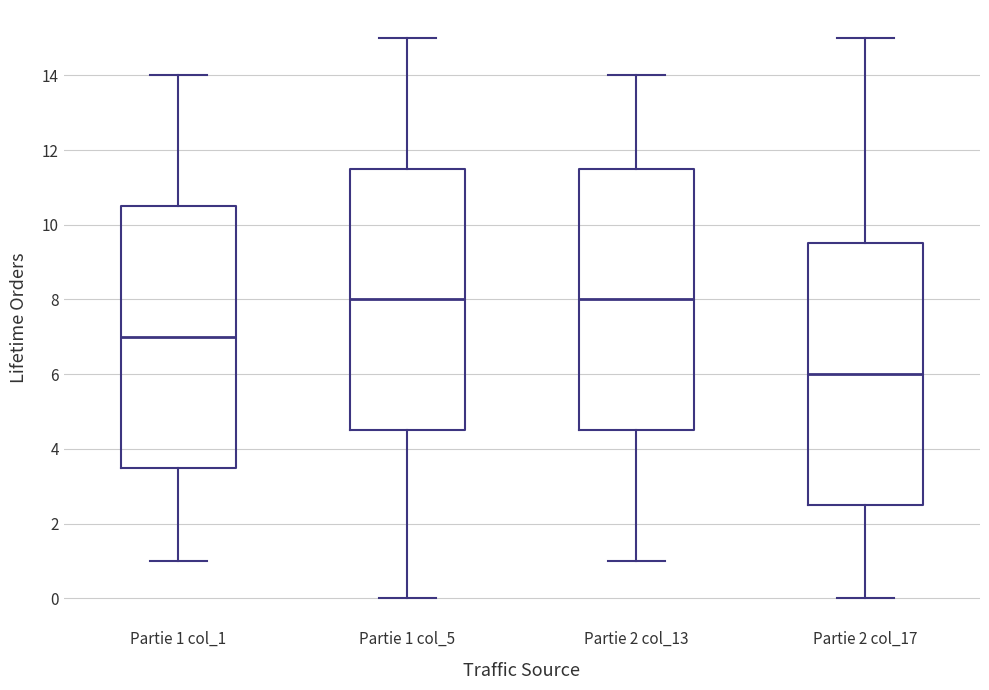

Where is the upper edge of the box for Partie 2 col_13 on the y-axis? The values are not printed on the chart, so give them approximately, as read against the axis.

11.6